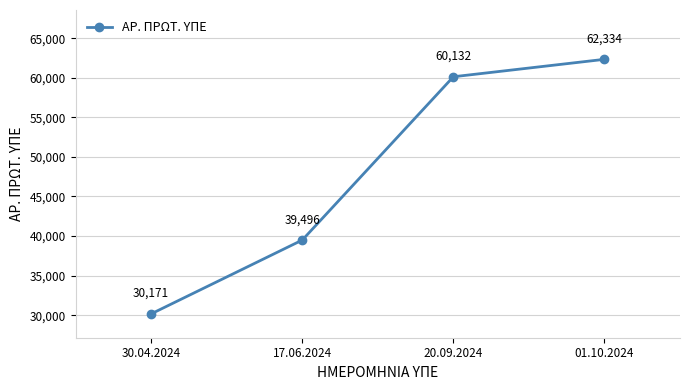

Reading right to left, list all the values displayed in this chart.

01.10.2024=62334	20.09.2024=60132	17.06.2024=39496	30.04.2024=30171